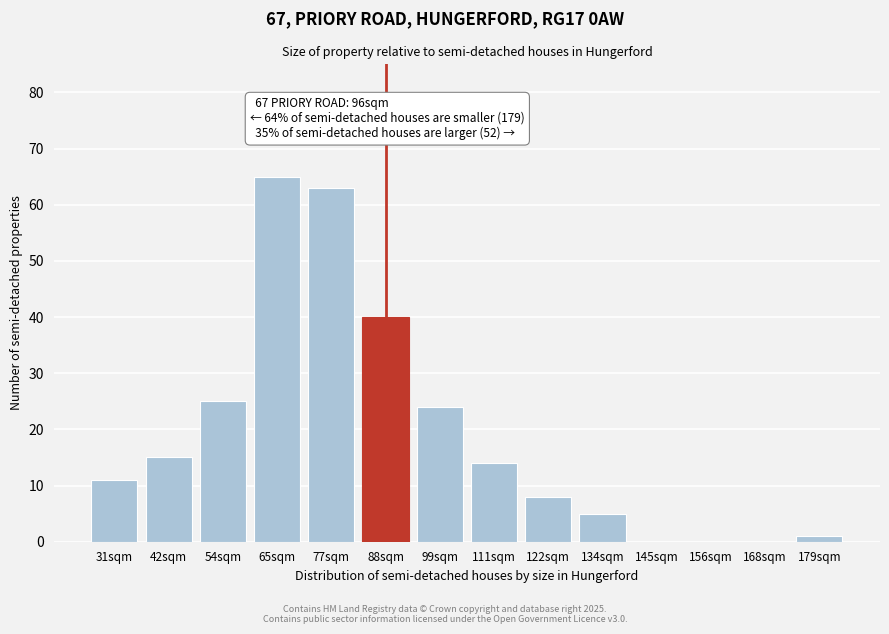

Reading left to right, transcribe all the data shown in this chart.

31sqm=11	42sqm=15	54sqm=25	65sqm=65	77sqm=63	88sqm=40	99sqm=24	111sqm=14	122sqm=8	134sqm=5	145sqm=0	156sqm=0	168sqm=0	179sqm=1